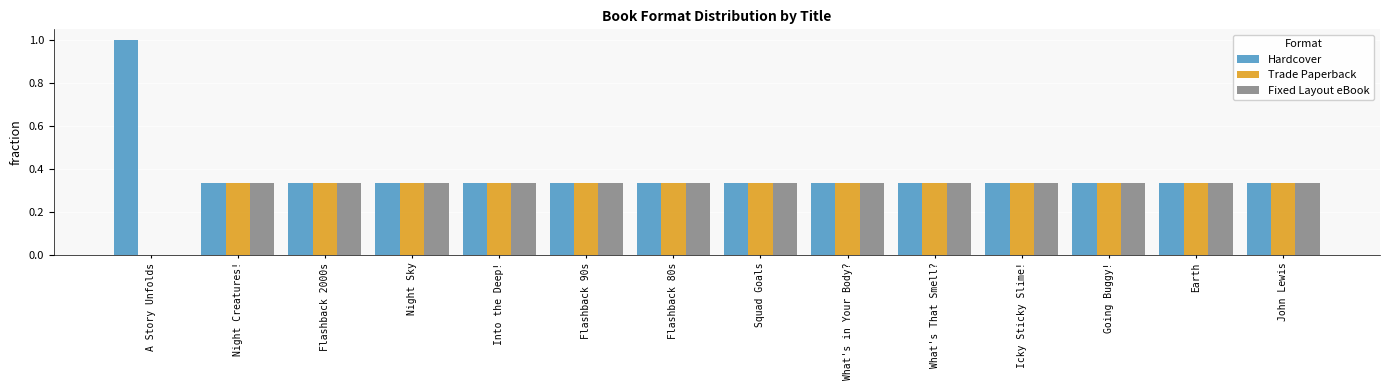

What is the greatest value displayed?

1.0